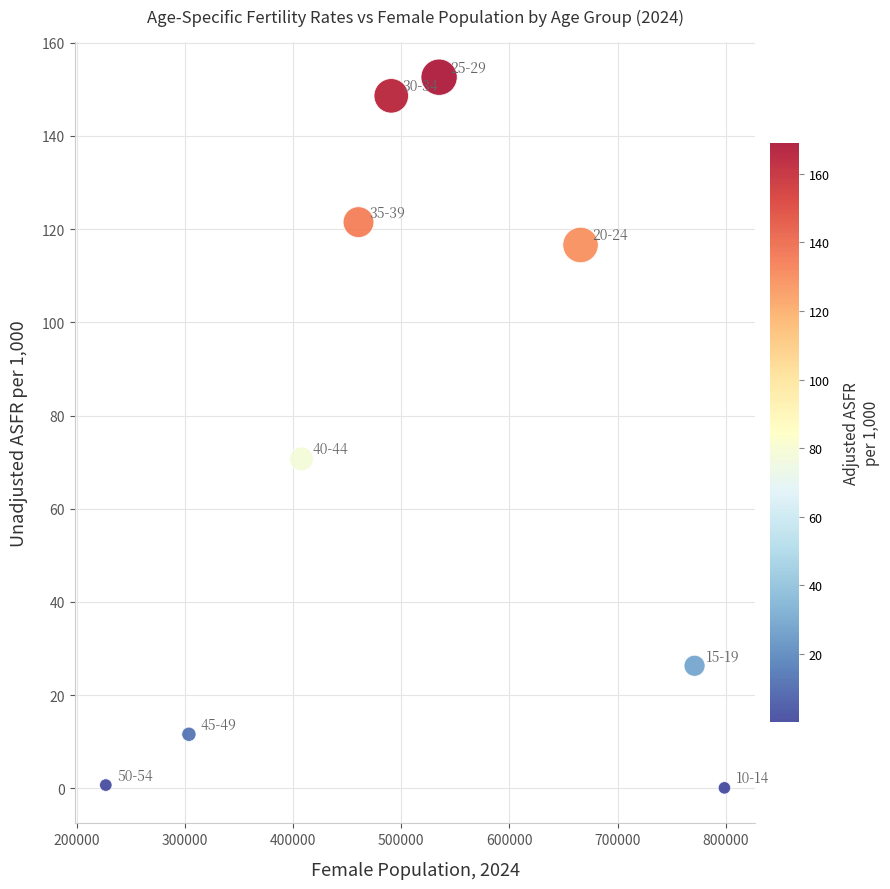

What is the range of X values (max minus min)?

571784.0